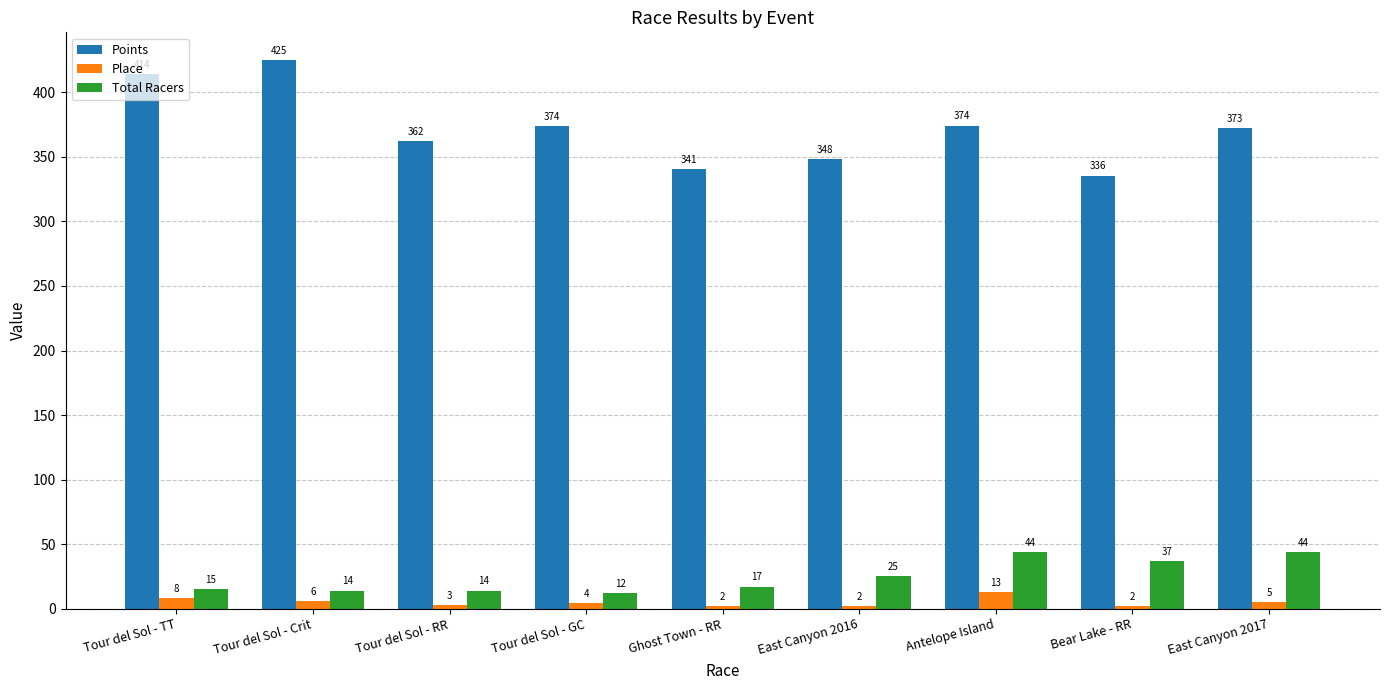

What is the average value of the Place series?

5.0